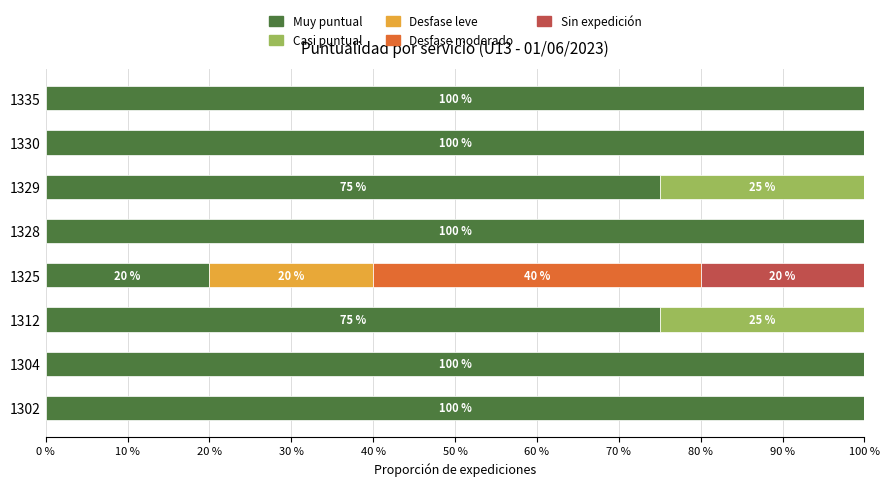

The Muy puntual series shows 75 at 1312. True or false?

True